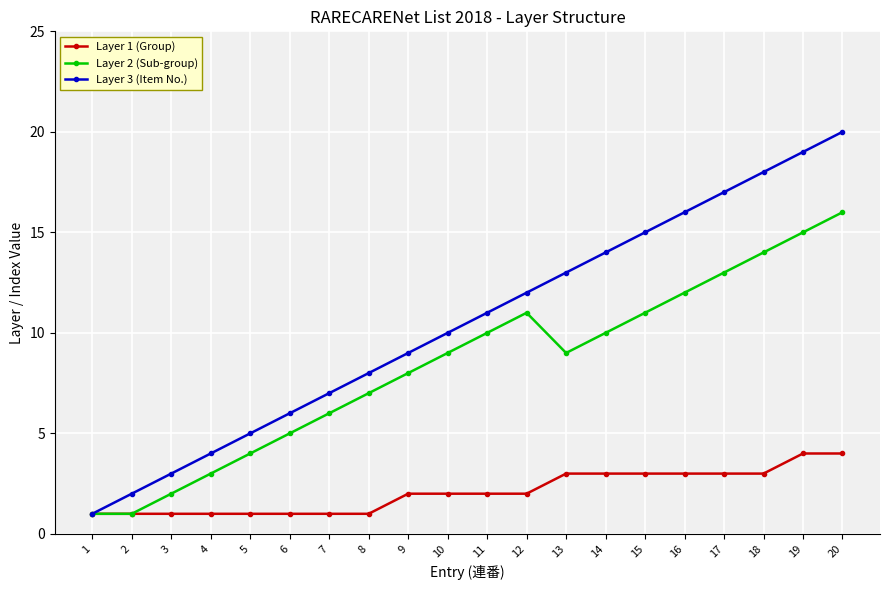

List the series in order of their peak value, highest first.

Layer 3 (Item No.), Layer 2 (Sub-group), Layer 1 (Group)